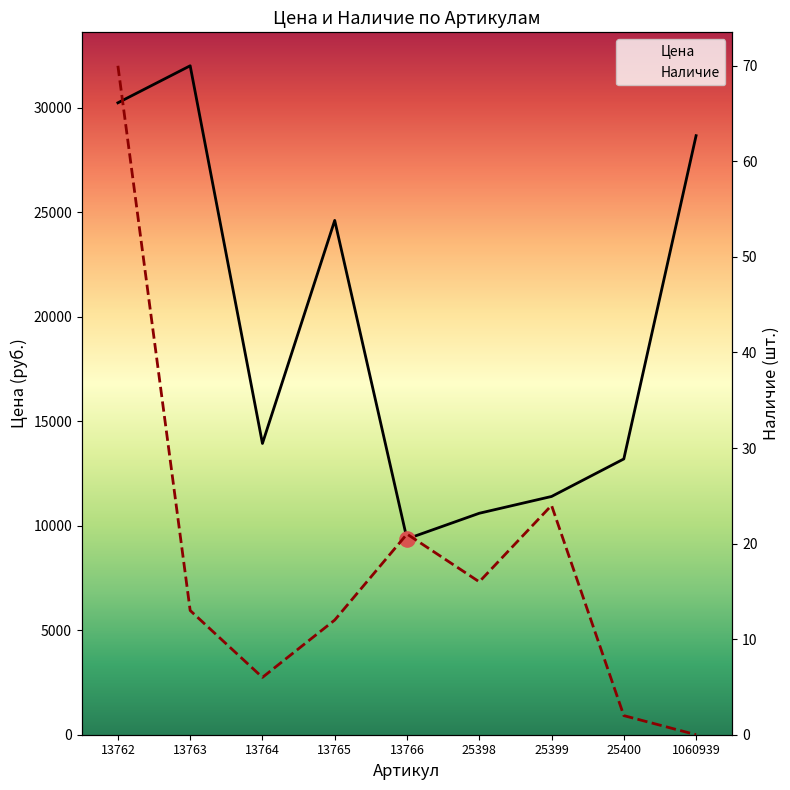

Which series contains the lowest Y value?

Наличие